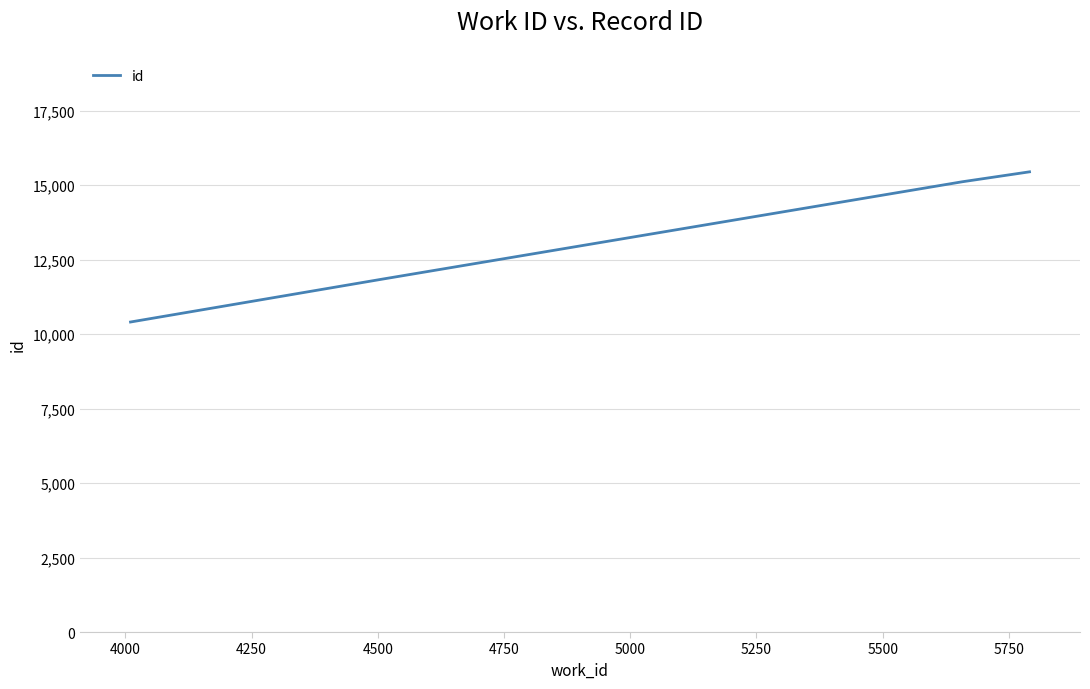

What is the difference between the maximum and second lowest values?

3607